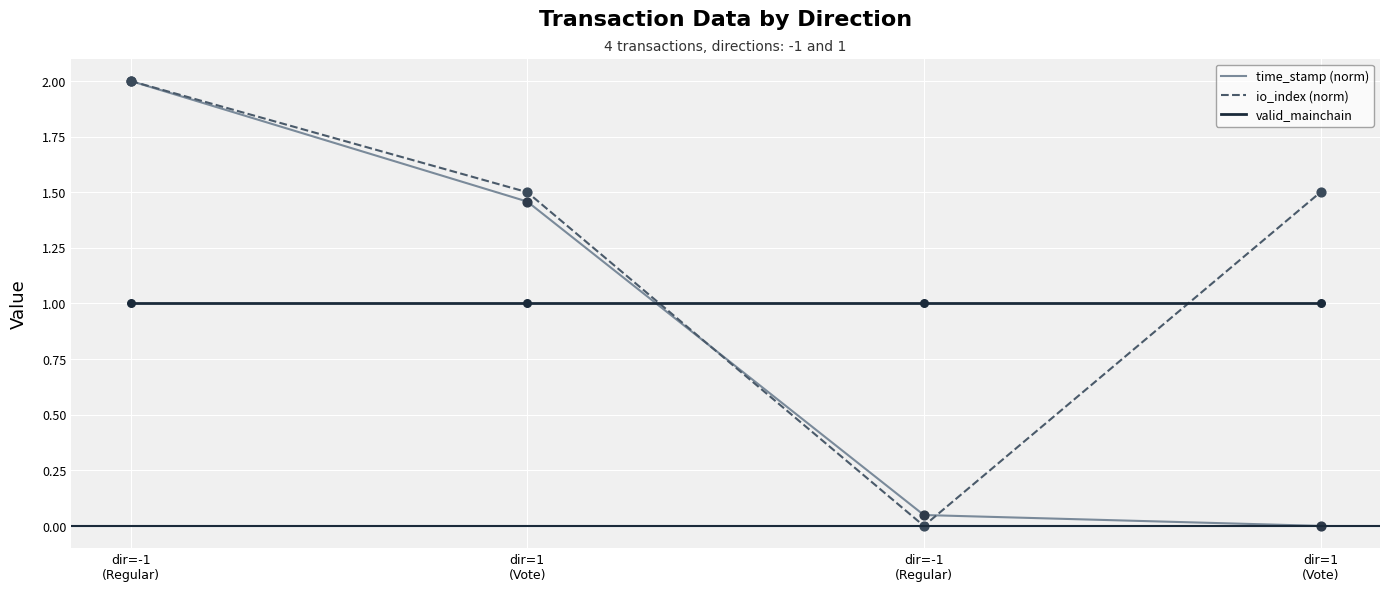

At which category is the sum across all series the highest?

dir=-1
(Regular)